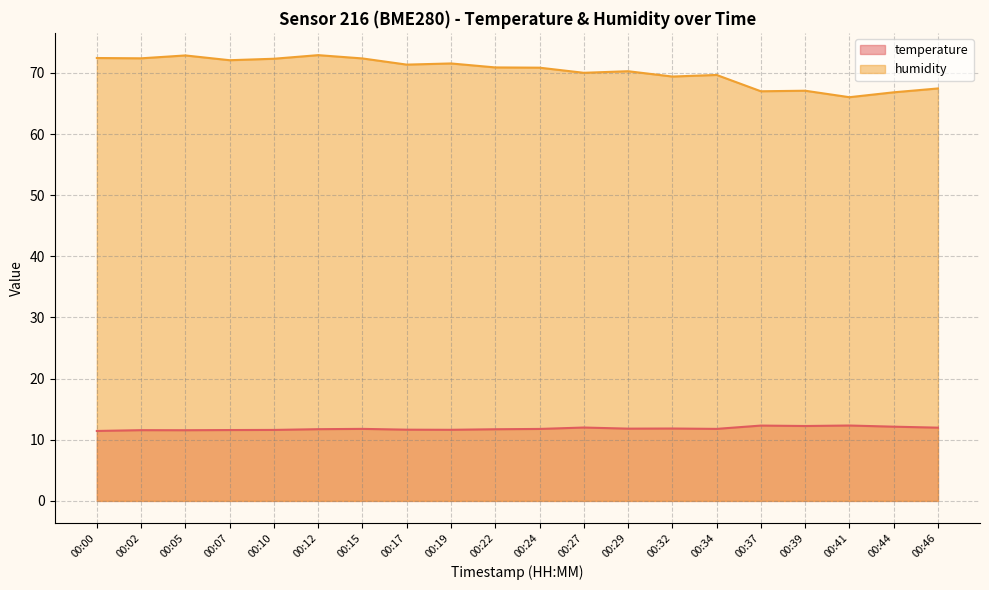

Does the chart have visible grid lines?

Yes